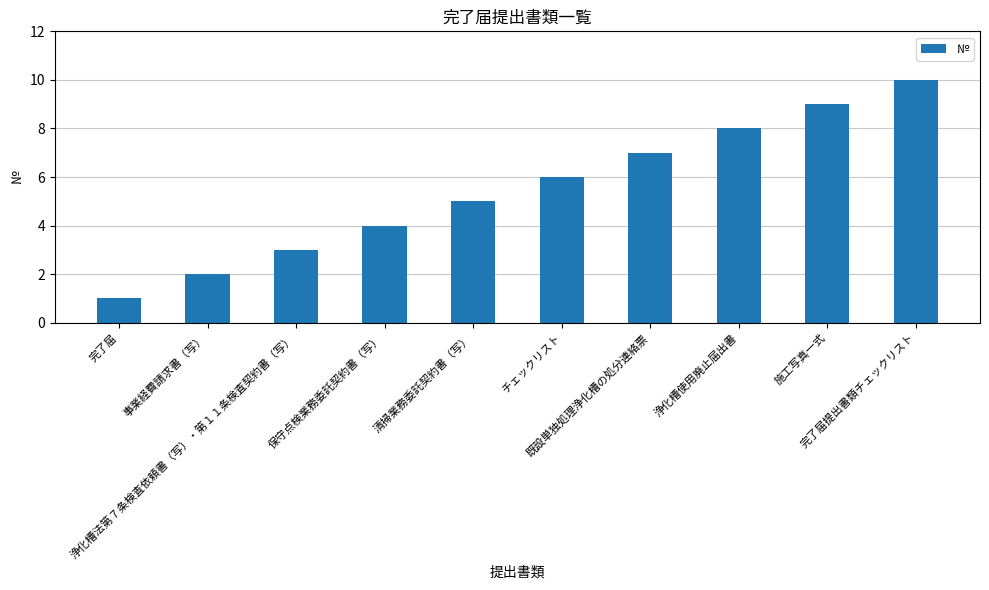

Are the bars horizontal?

No